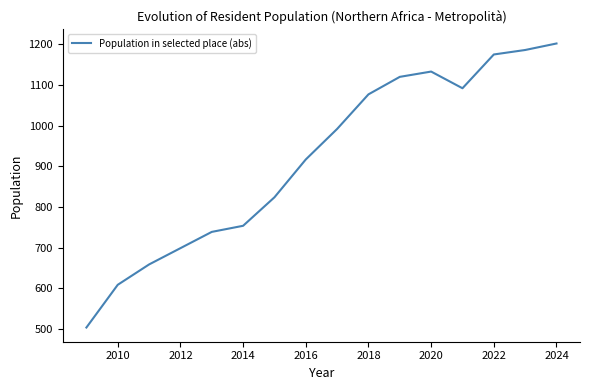

Does the chart display data point markers on the line(s)?

No